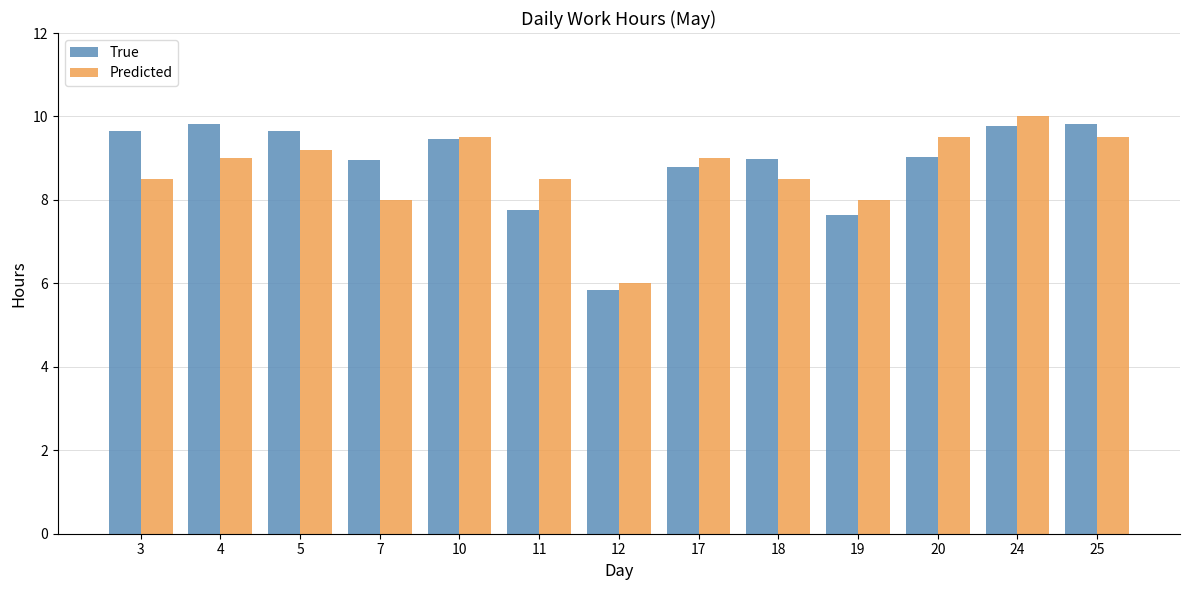

List the series in order of their peak value, highest first.

Predicted, True